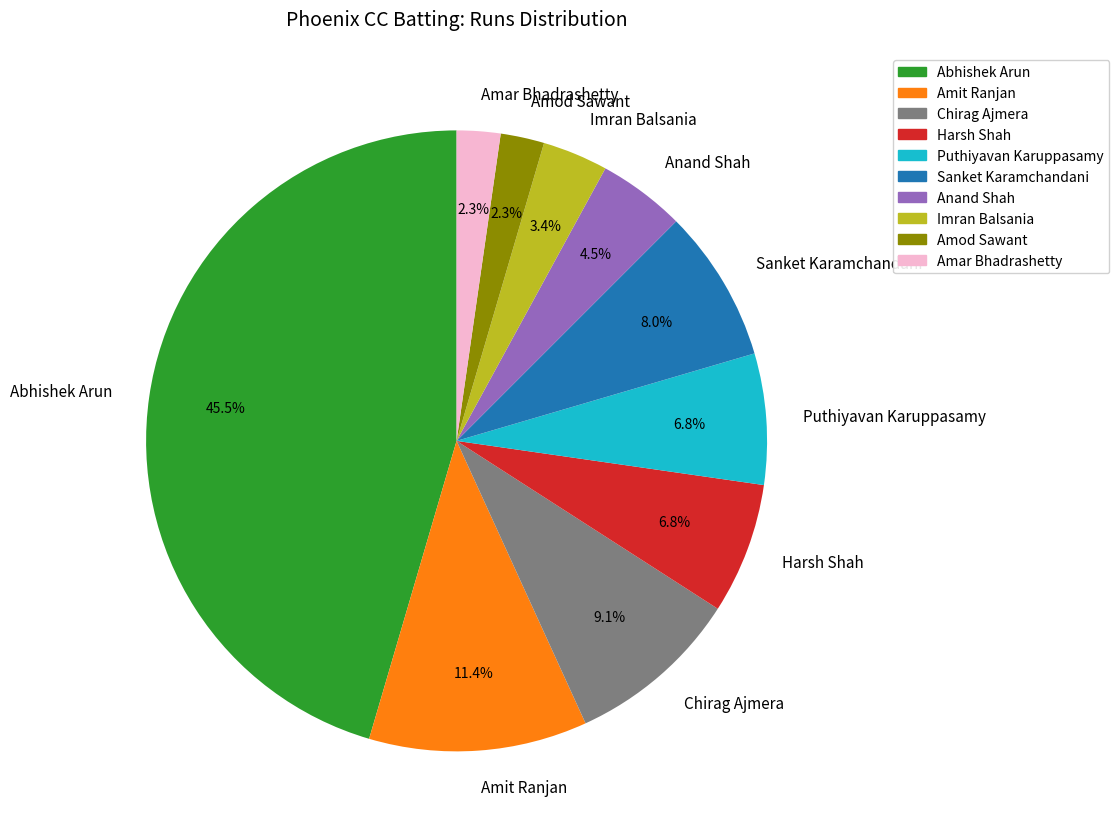

Is it true that Sanket Karamchandani is 1% of the pie?

False